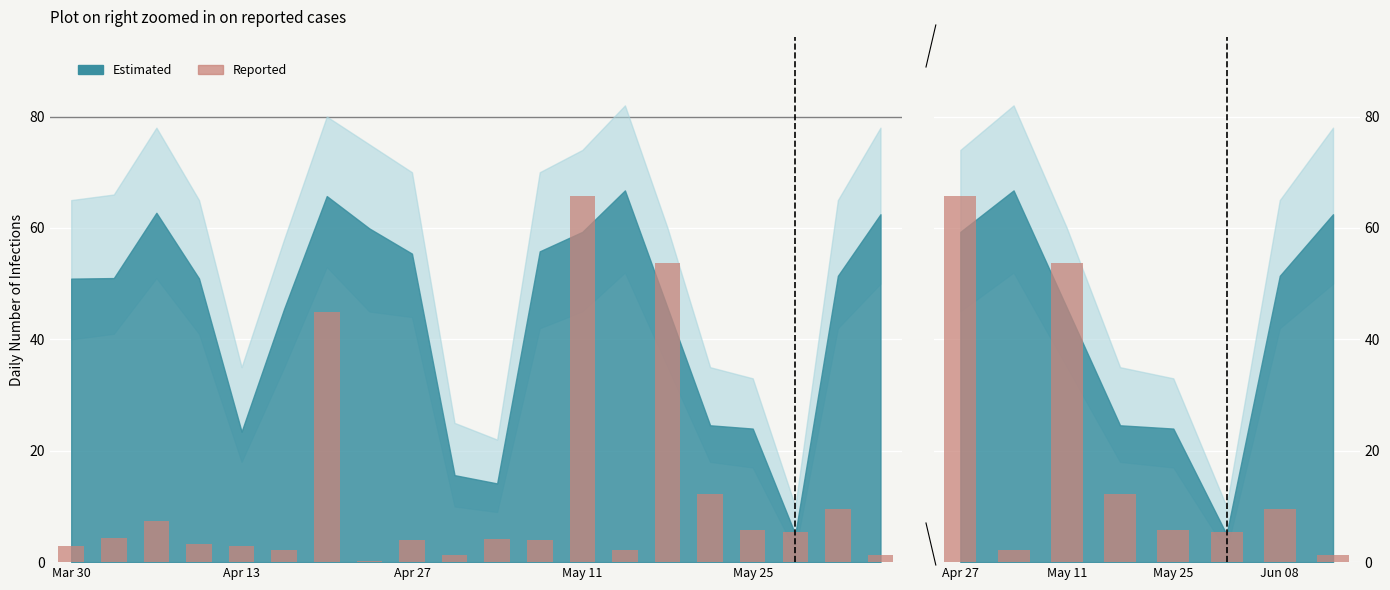

How many values are below 9?

4